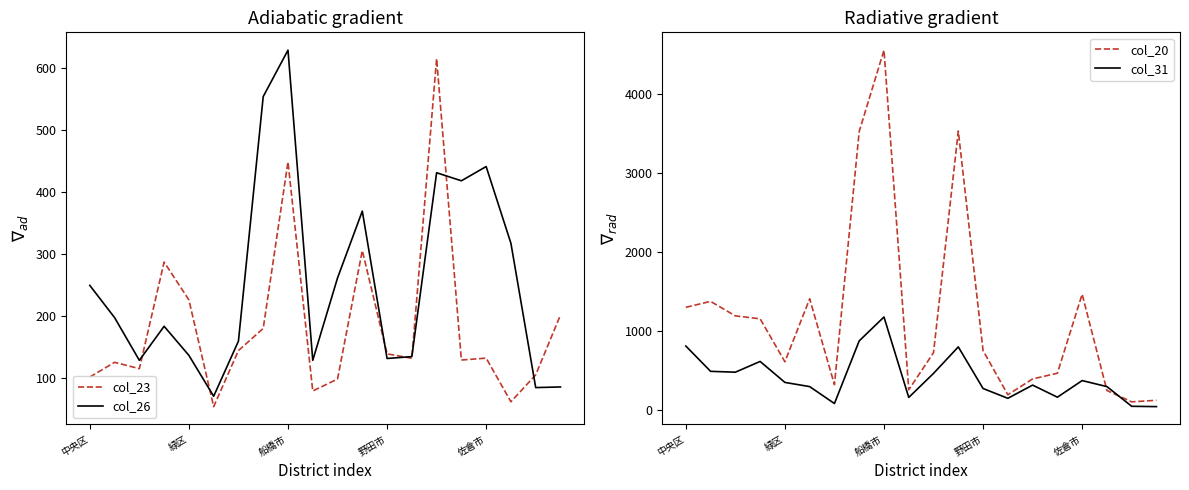

The col_23 series shows 225.6 at 緑区. True or false?

True